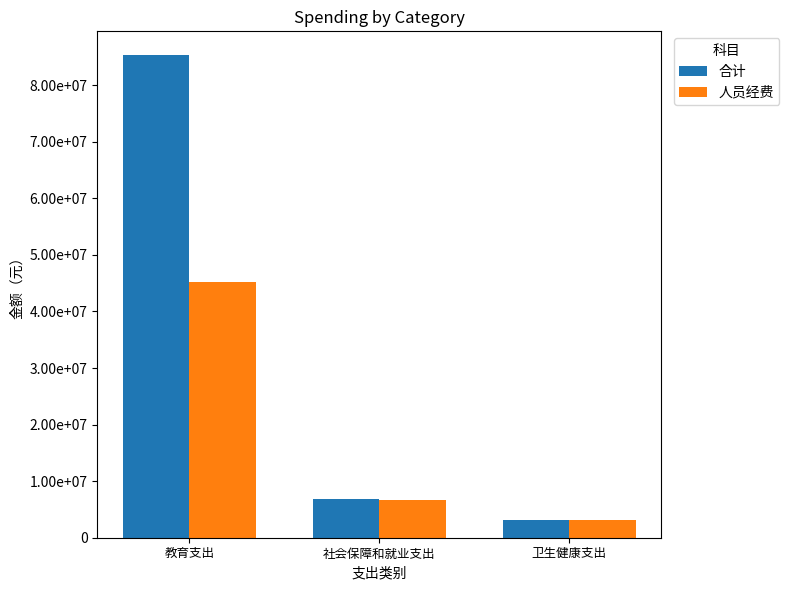

Which category has the highest value in the 合计 series?

教育支出